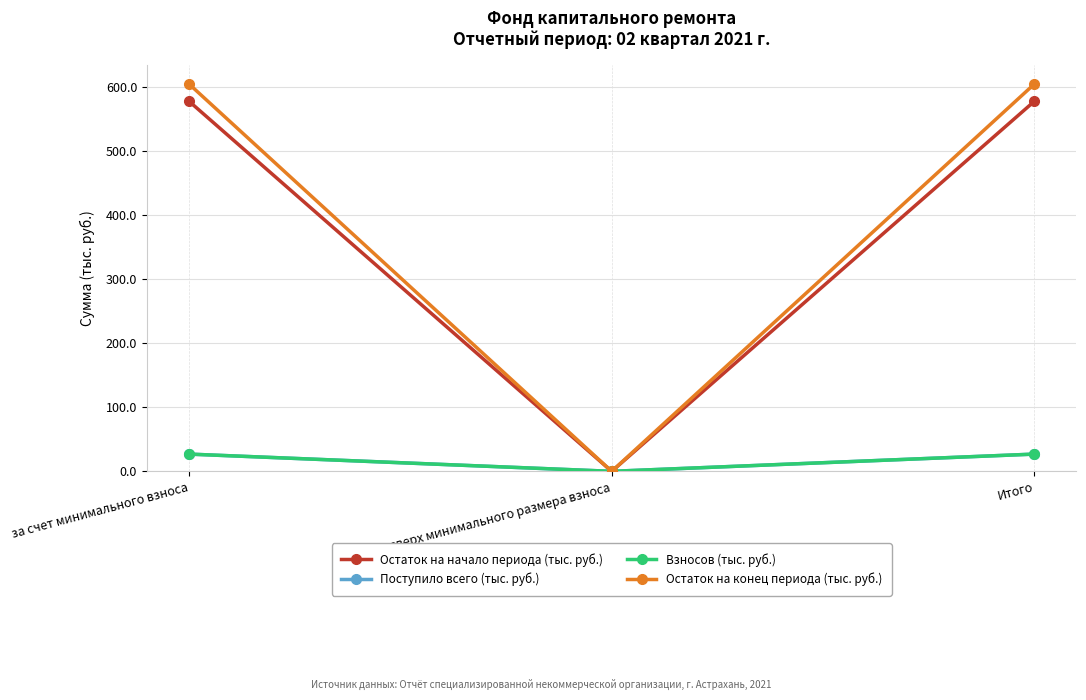

Where does the Поступило всего (тыс. руб.) series first go above 26?

за счет минимального взноса